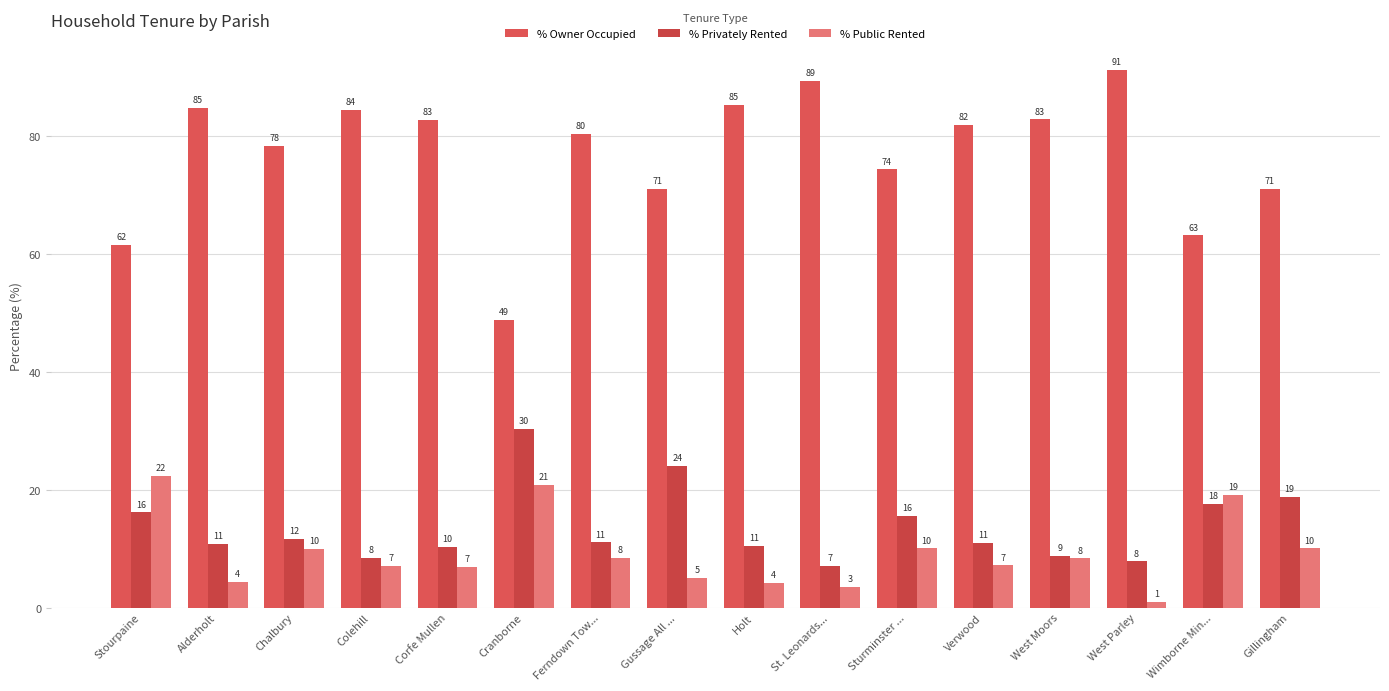

What is the greatest value displayed?

91.2